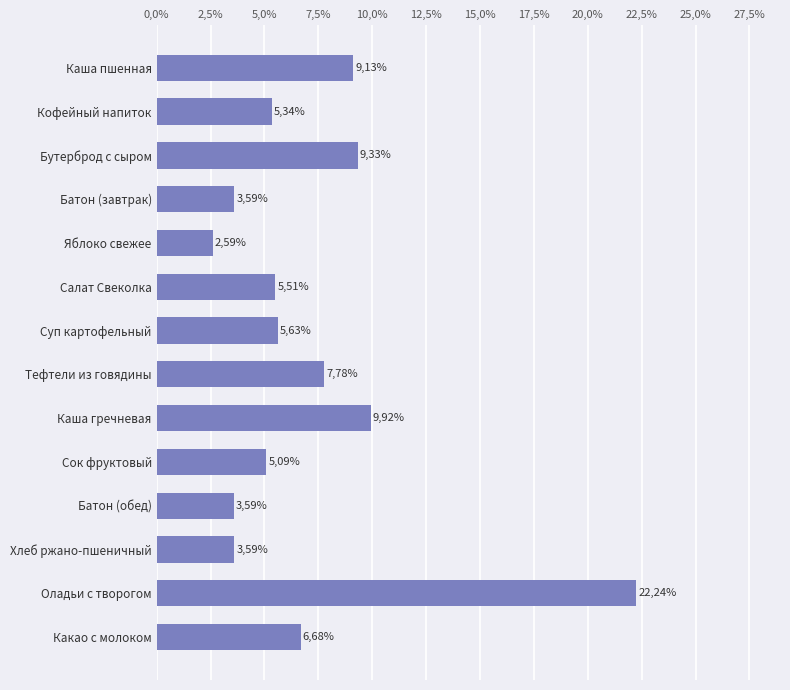

Are the bars horizontal?

Yes